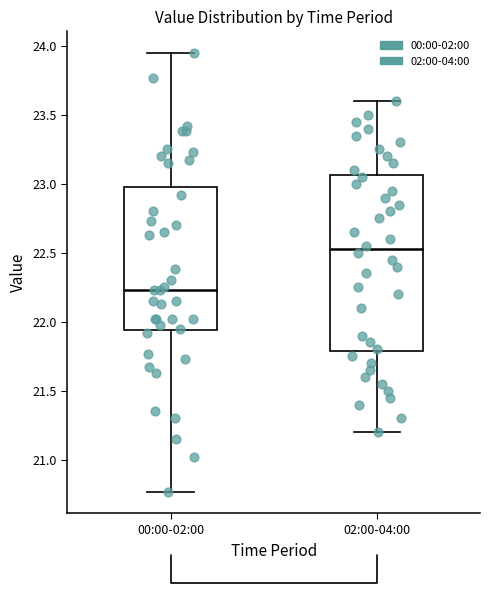

Which box's median line is the lowest?

00:00-02:00